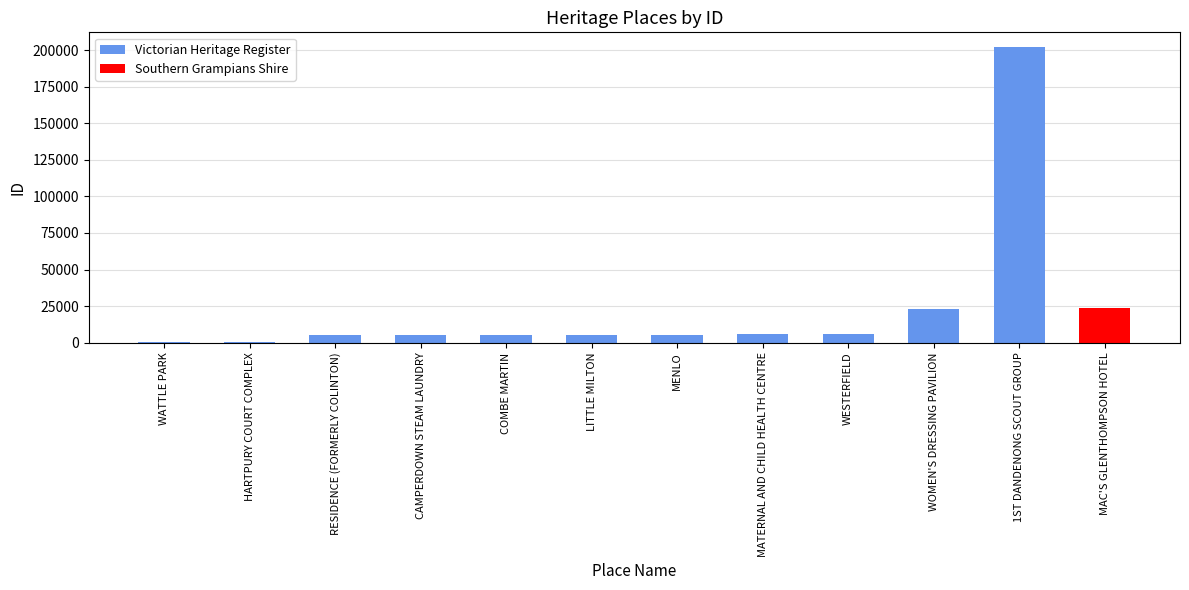

Approximately how many times larger is the value at WESTERFIELD compared to HARTPURY COURT COMPLEX?

14.1